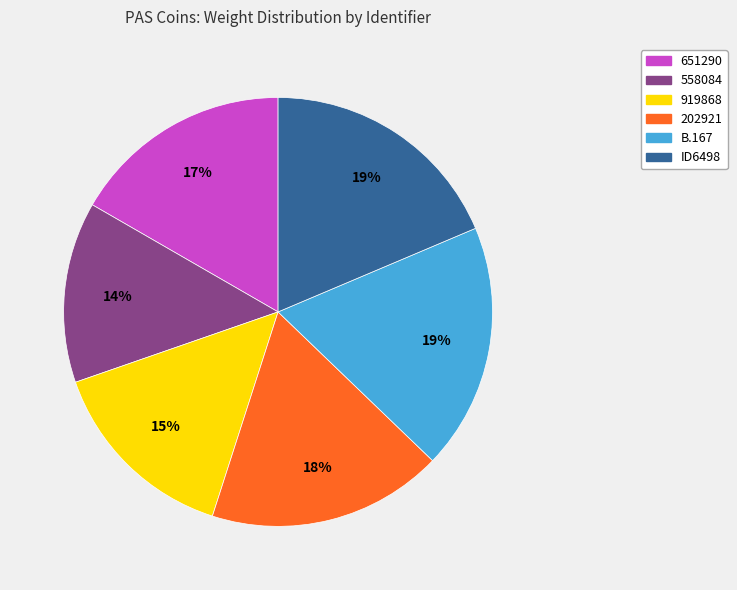

Is 202921 the majority of the pie?

No